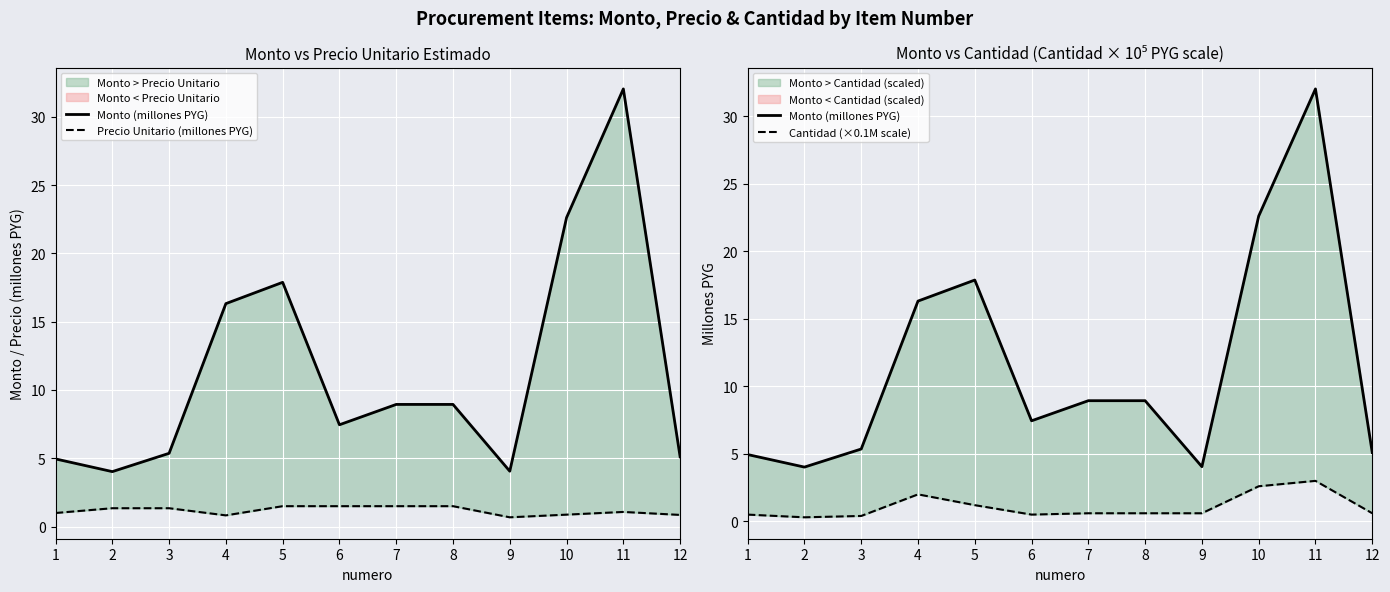

What is the sum of all Monto (millones PYG) values?

137.7